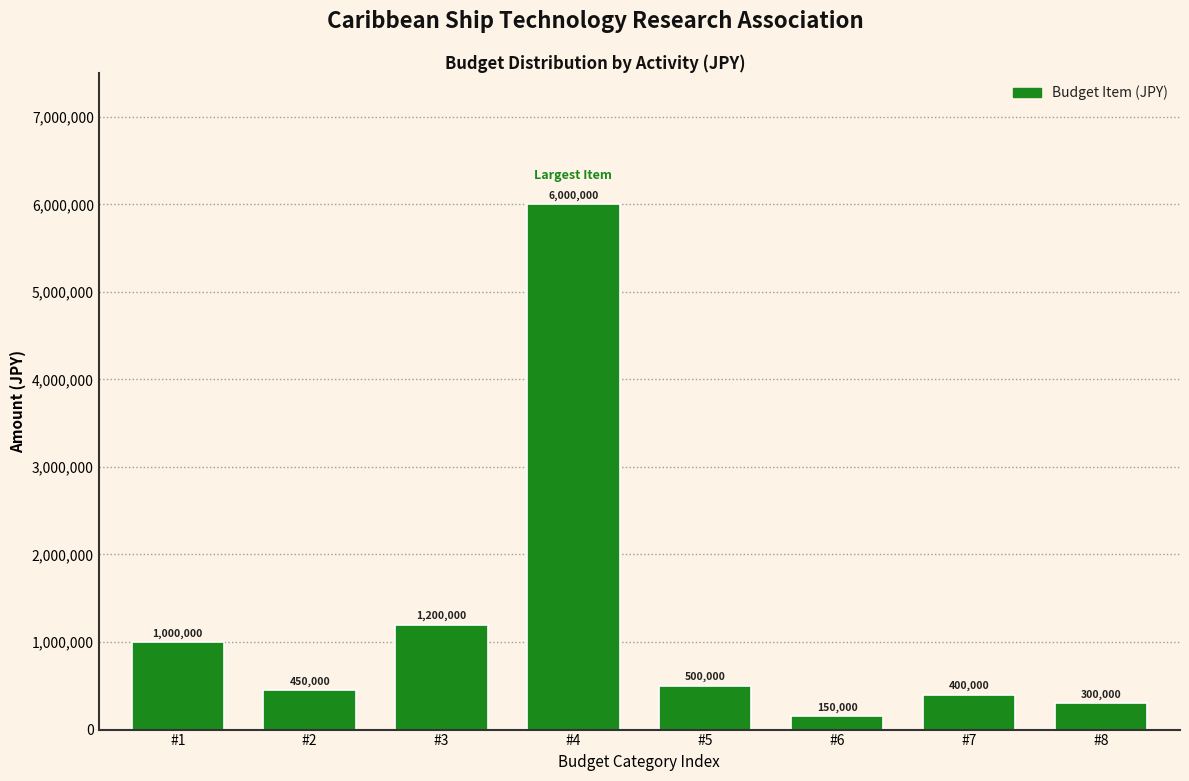

Reading left to right, list all the values displayed in this chart.

1000000	450000	1200000	6000000	500000	150000	400000	300000